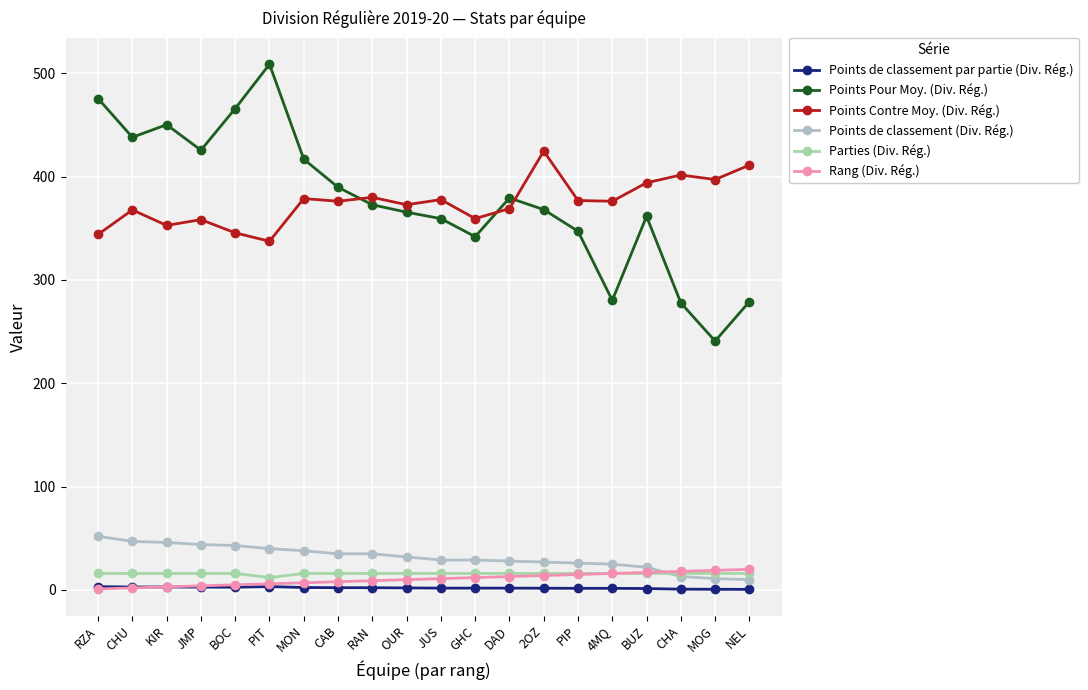

Which series has the largest total across all categories?

Points Pour Moy. (Div. Rég.)